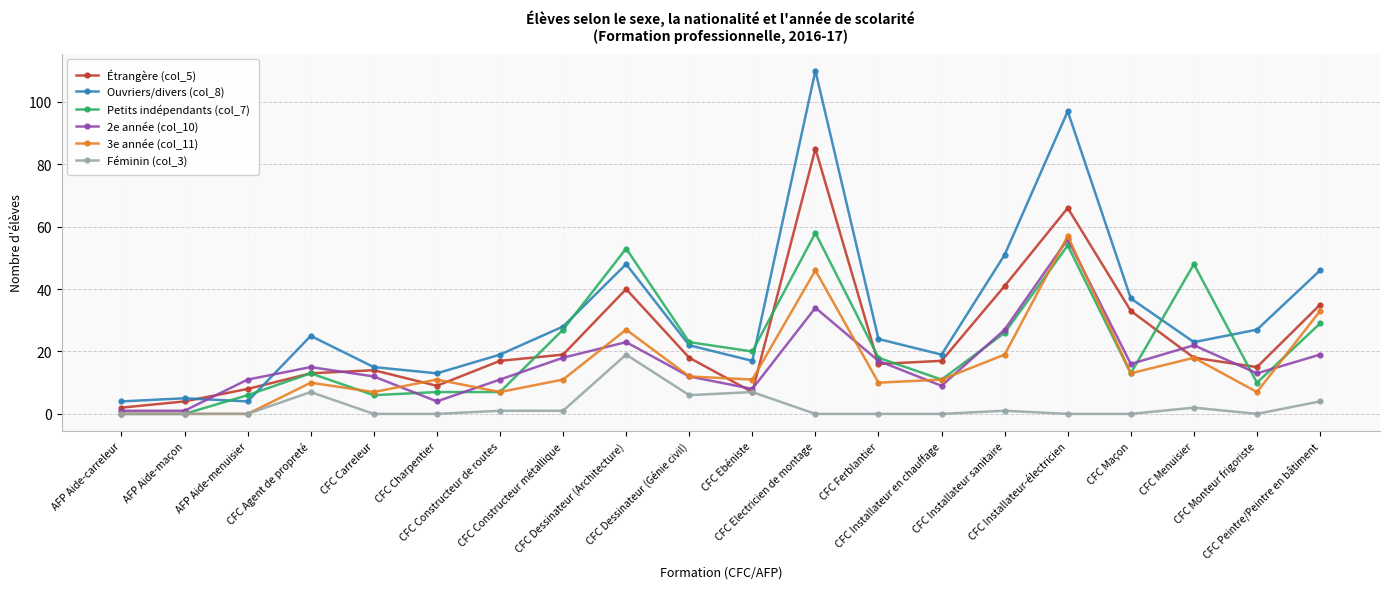

Which series has the largest range (max minus min)?

Ouvriers/divers (col_8)